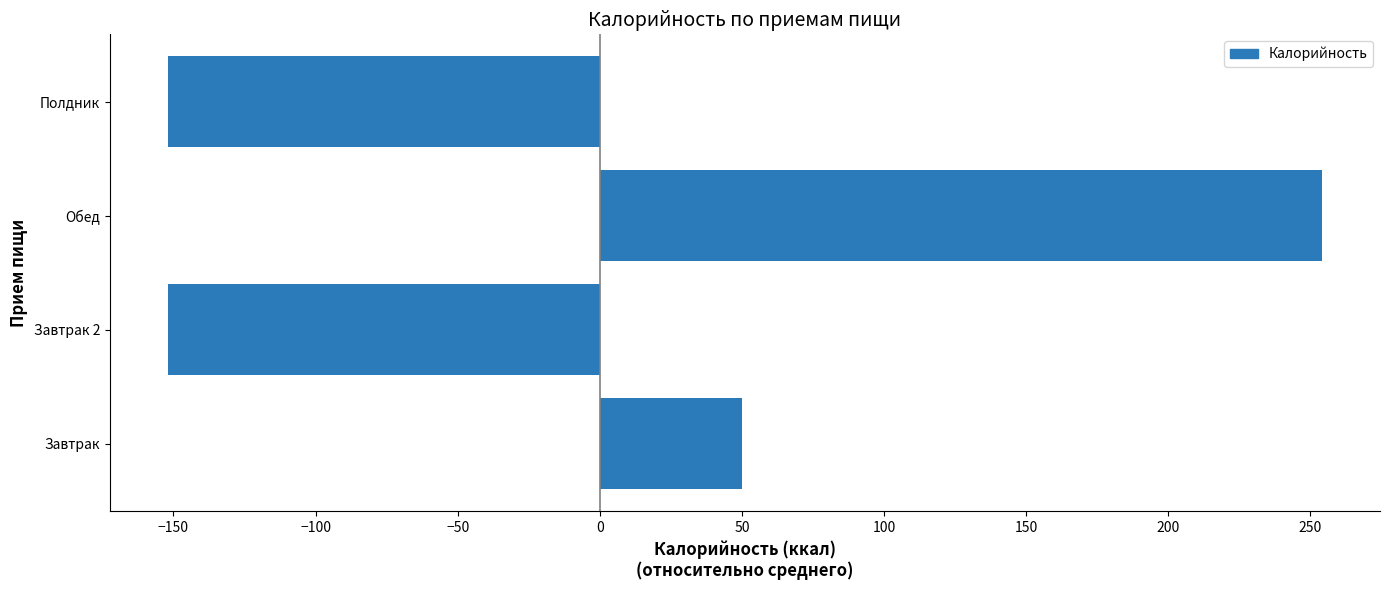

What is the smallest value displayed?

-152.1